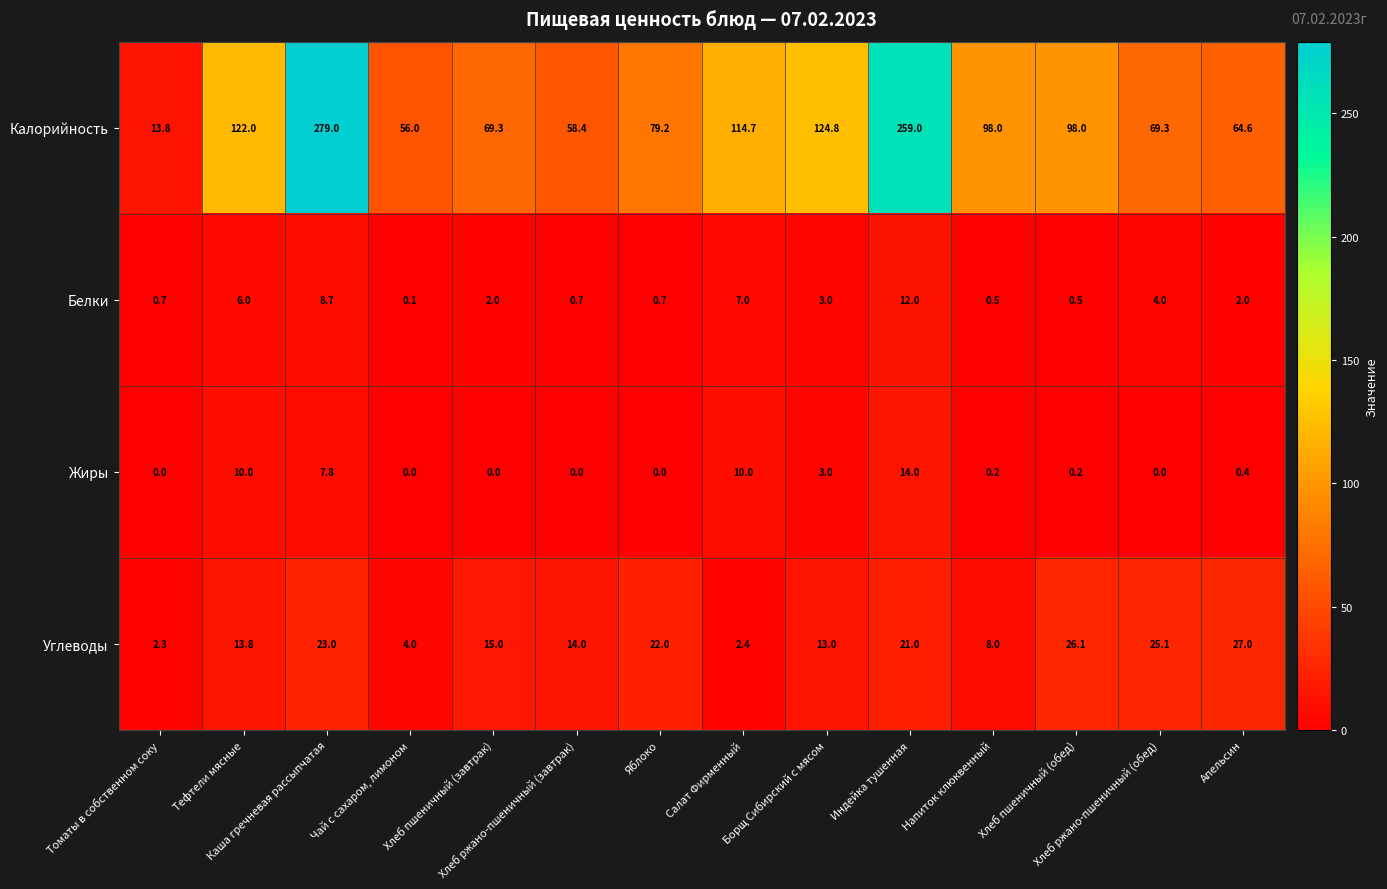

Rank the series by their maximum value, from highest to lowest.

Калорийность, Углеводы, Жиры, Белки